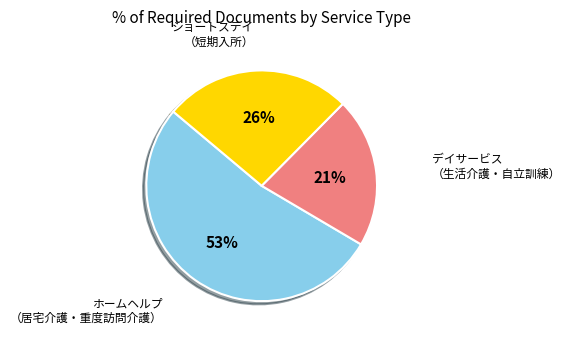

To the nearest percent, what is the average slice percentage?

33%